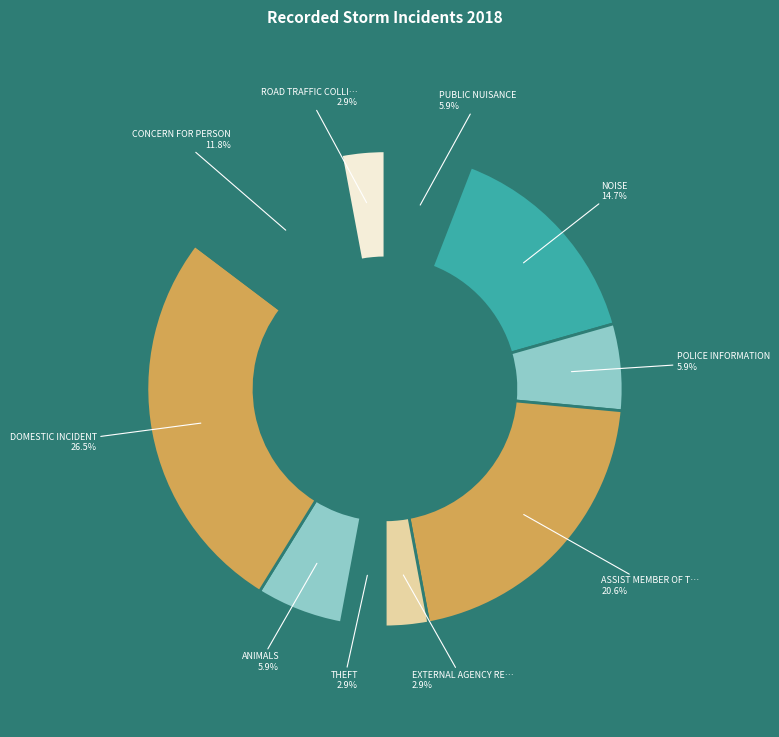

How many slices are in this pie chart?

10